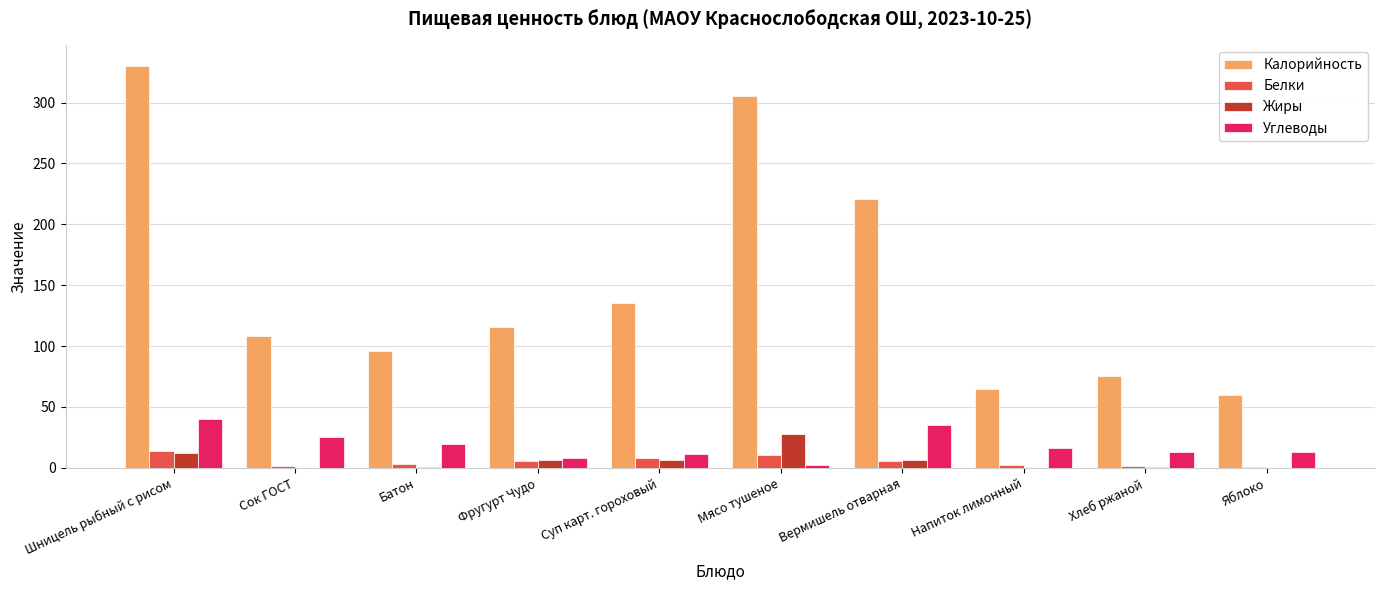

What is the highest value of the Белки series?

14.2